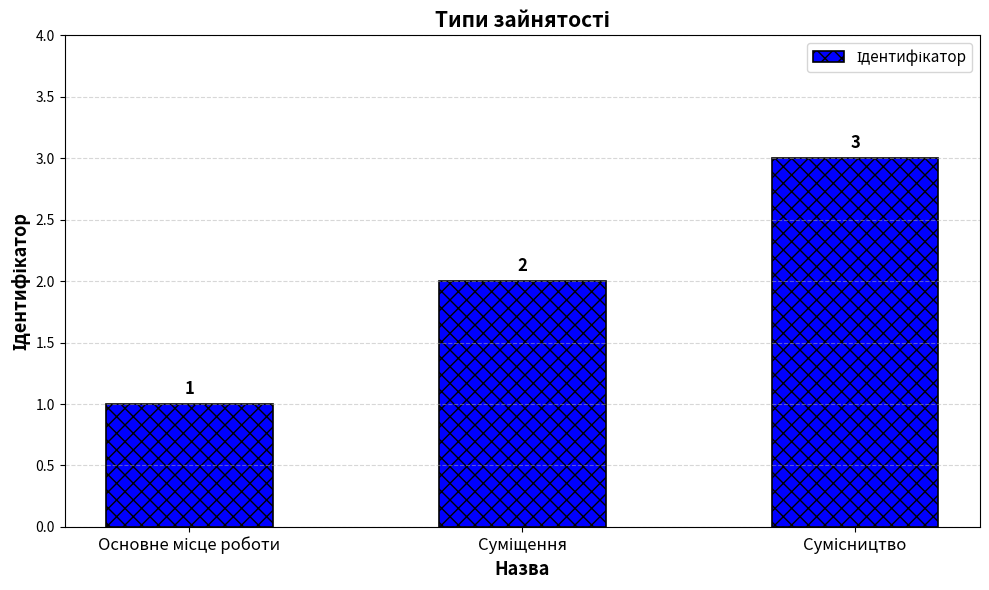

What is the value of the 2nd bar from the left?

2